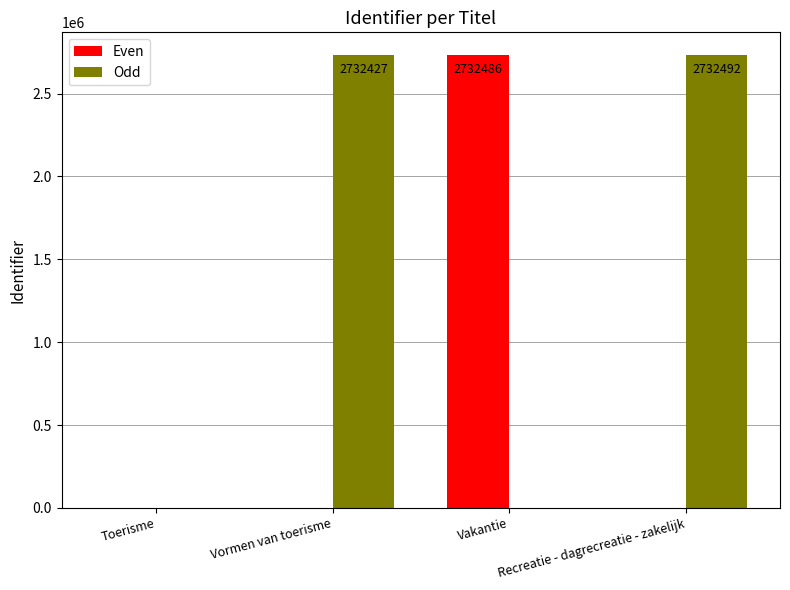

Which series changed the most between Toerisme and Vormen van toerisme?

Odd